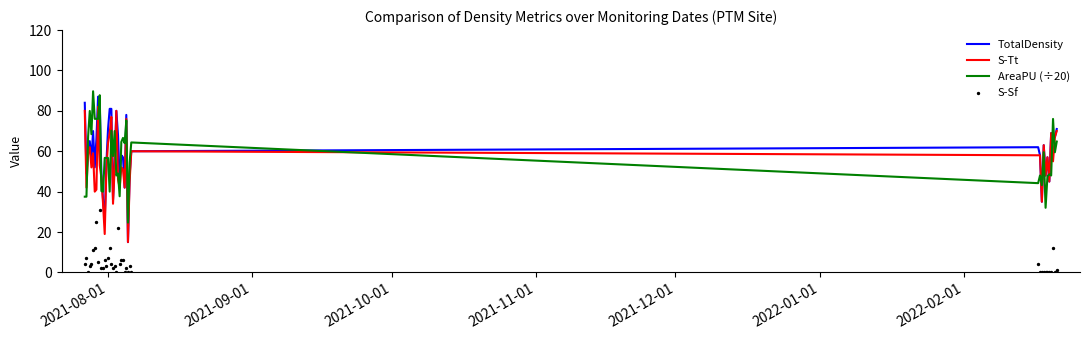

What are all the series names shown in the legend?

TotalDensity, S-Tt, AreaPU (÷20), S-Sf